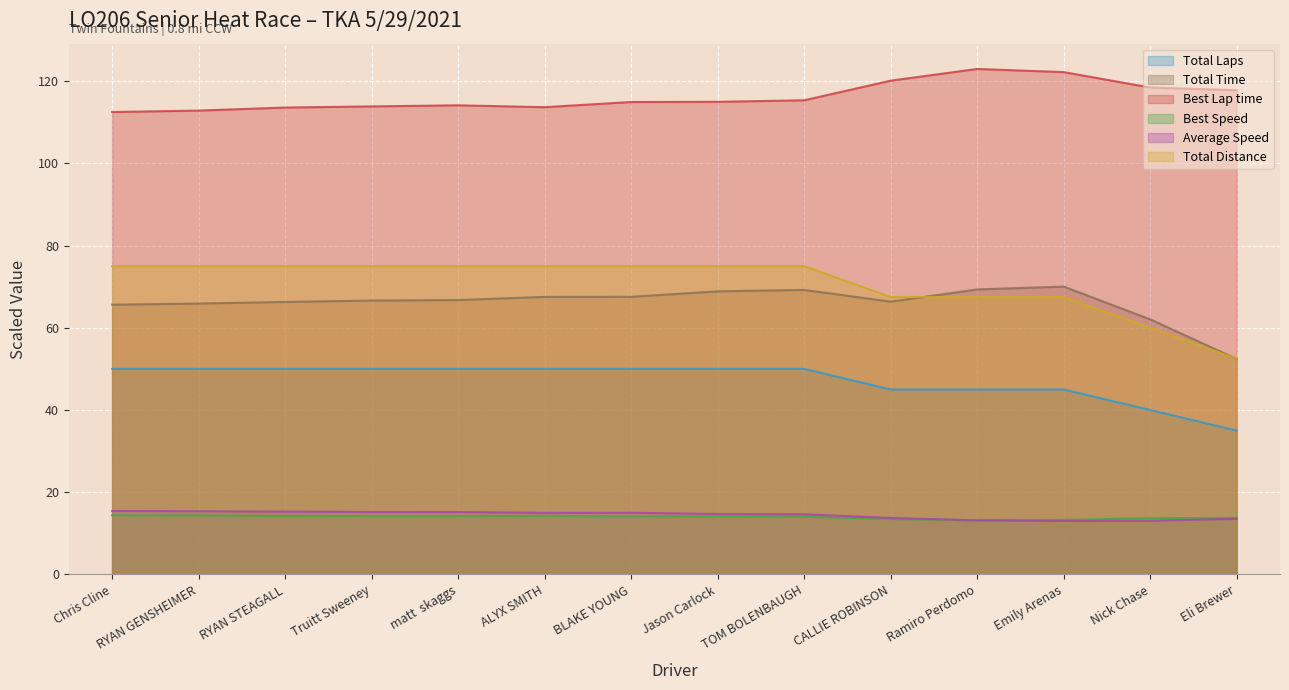

Count the number of categories in the chart.

14